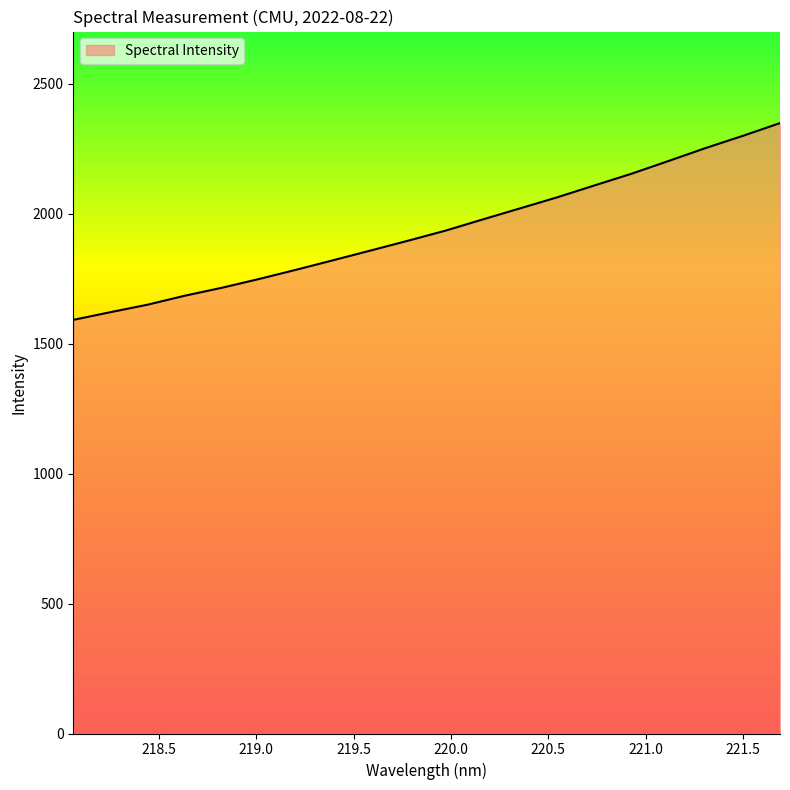

What is the maximum value shown in the chart?

2349.2